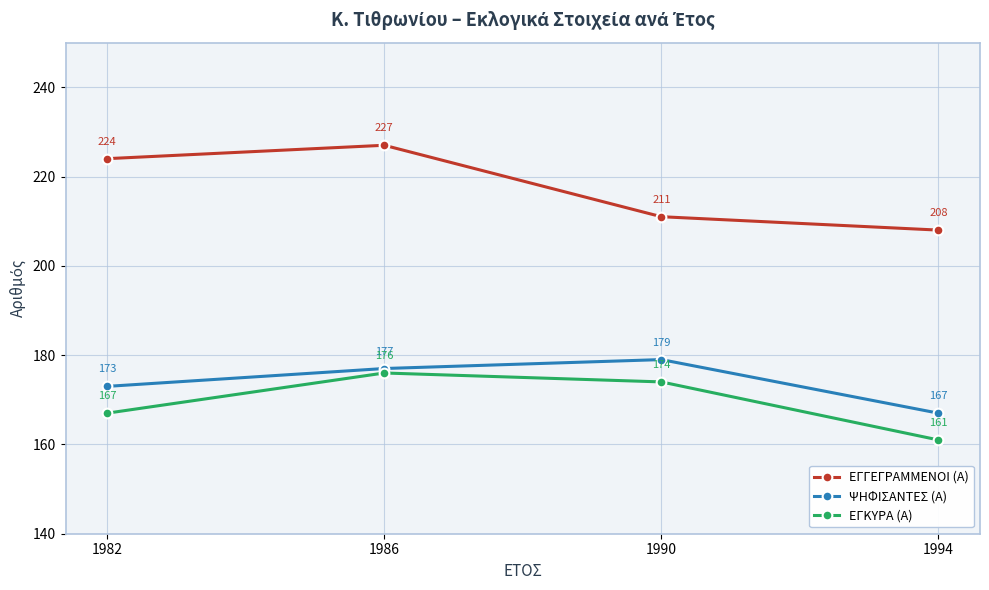

True or false: ΨΗΦΙΣΑΝΤΕΣ (Α) and ΕΓΚΥΡΑ (Α) cross at least once.

False